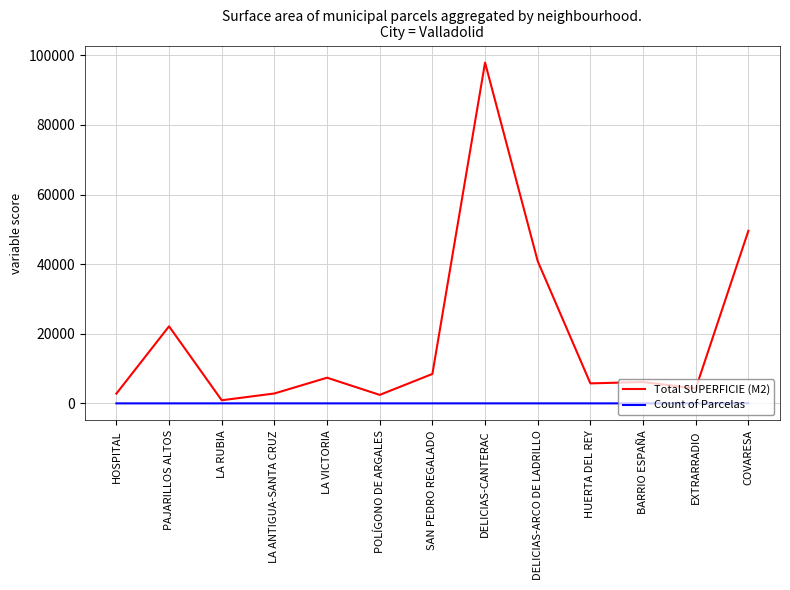

How many values in the Count of Parcelas series exceed 1?

4